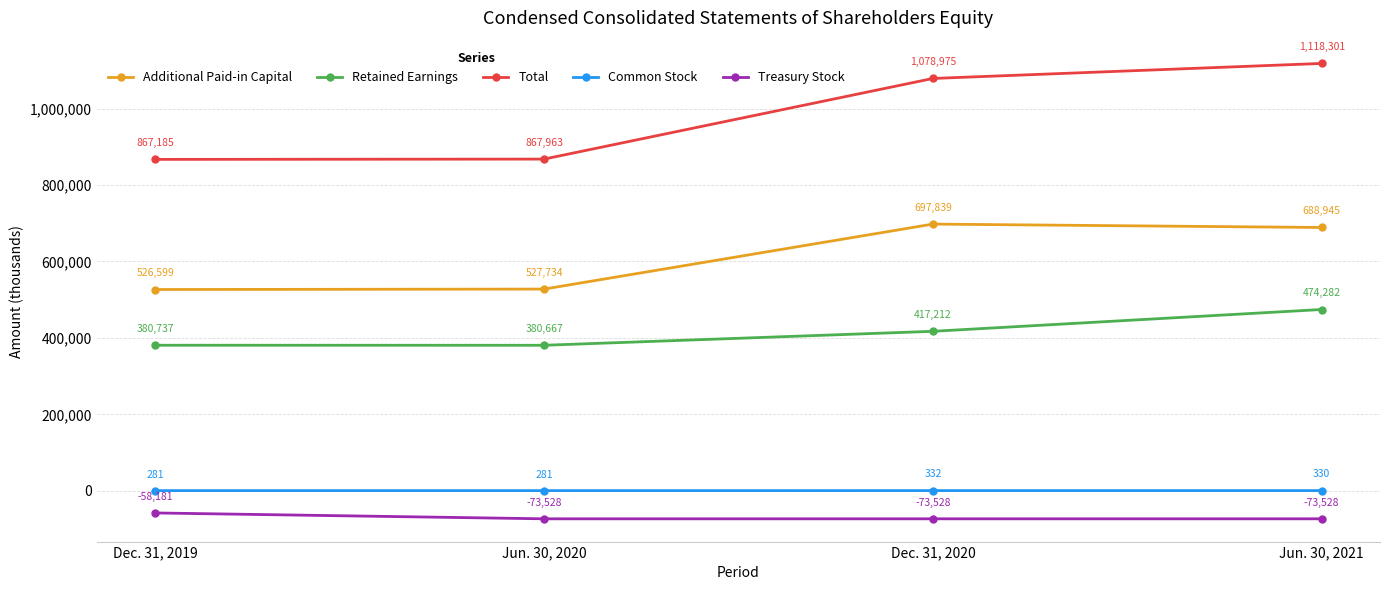

How many values in the Additional Paid-in Capital series are below 688945?

2